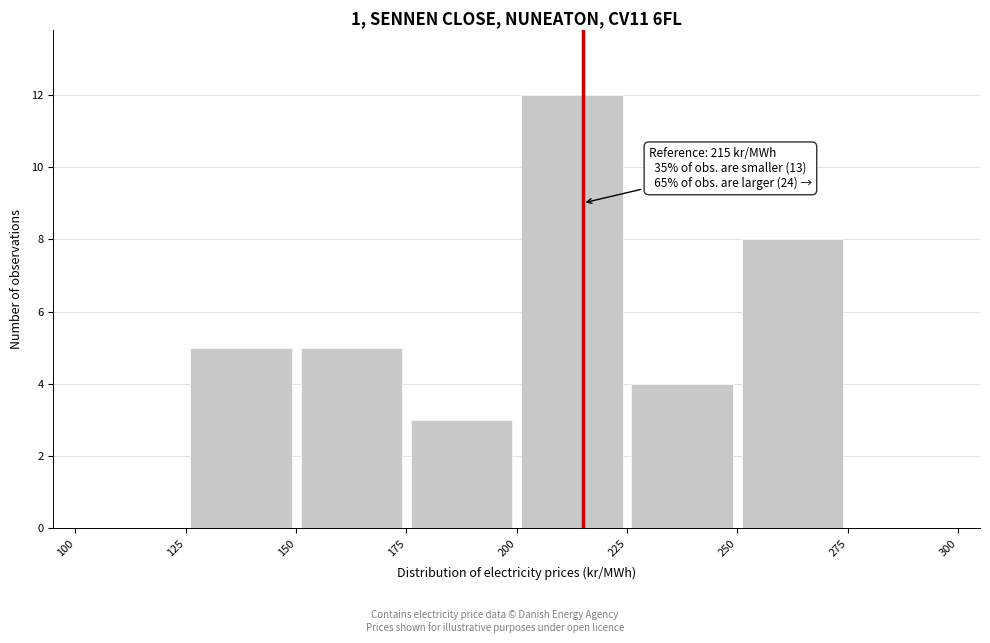

Over which range of the x-axis is the bar tallest?

200 to 225